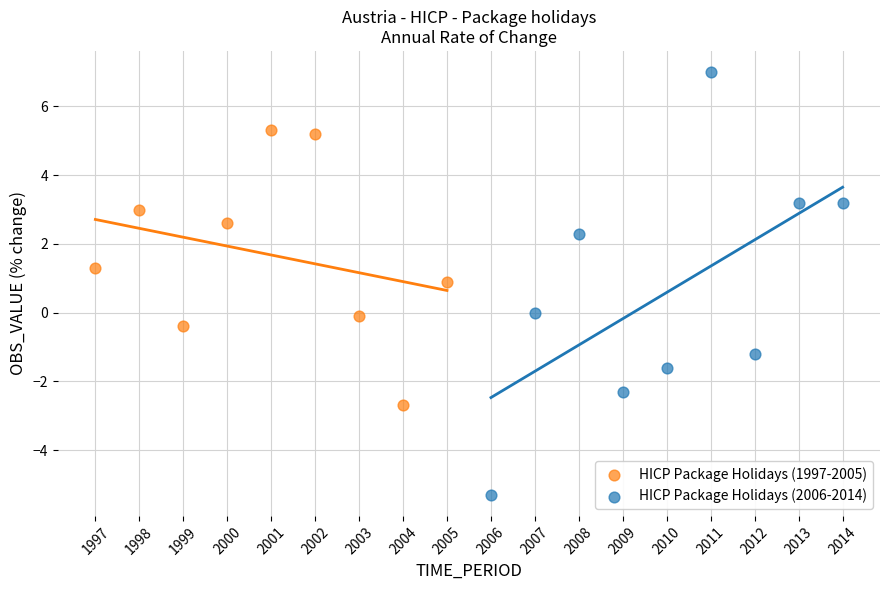

What are all the series names shown in the legend?

HICP Package Holidays (1997-2005), HICP Package Holidays (2006-2014)